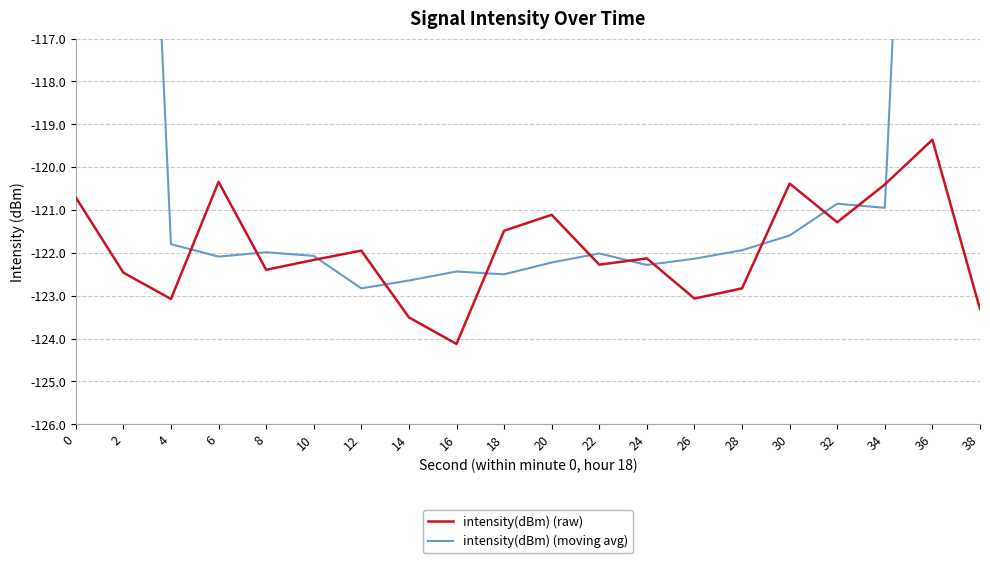

Reading left to right, list all the values displayed in this chart.

intensity(dBm) (raw): -120.7	-122.5	-123.1	-120.3	-122.4	-122.2	-121.9	-123.5	-124.1	-121.5	-121.1	-122.3	-122.1	-123.1	-122.8	-120.4	-121.3	-120.4	-119.4	-123.3
intensity(dBm) (moving avg): -73.2	-97.3	-121.8	-122.1	-122.0	-122.1	-122.8	-122.6	-122.4	-122.5	-122.2	-122.0	-122.3	-122.1	-121.9	-121.6	-120.9	-120.9	-96.9	-72.6